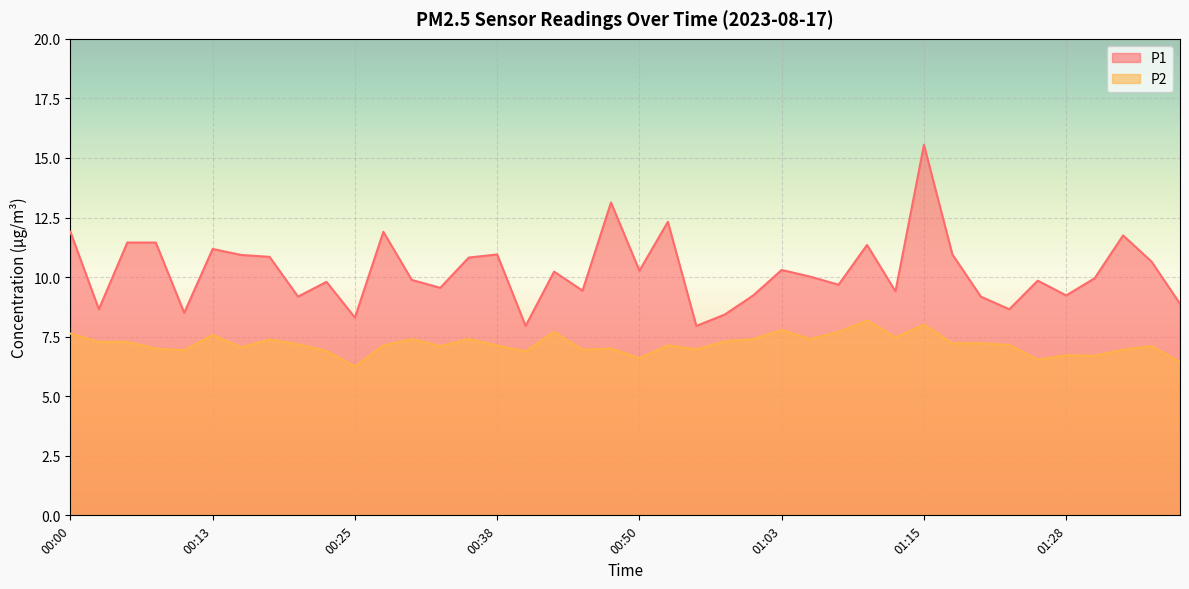

What is the label of the 19th point from the left?

00:45